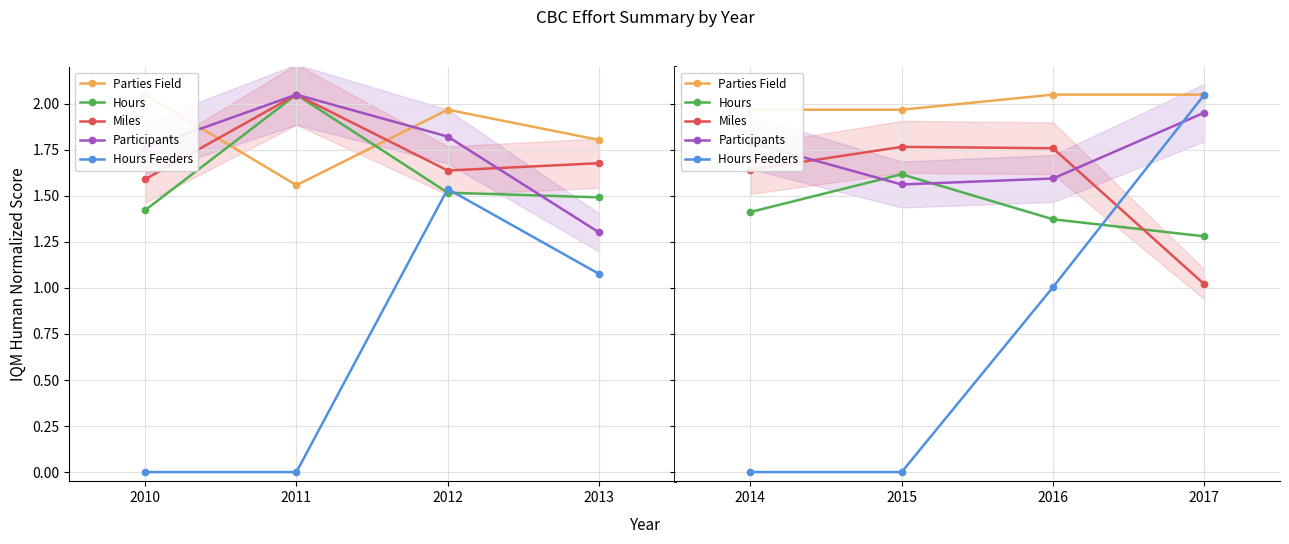

Which series changed the most between 2014 and 2016?

Hours Feeders